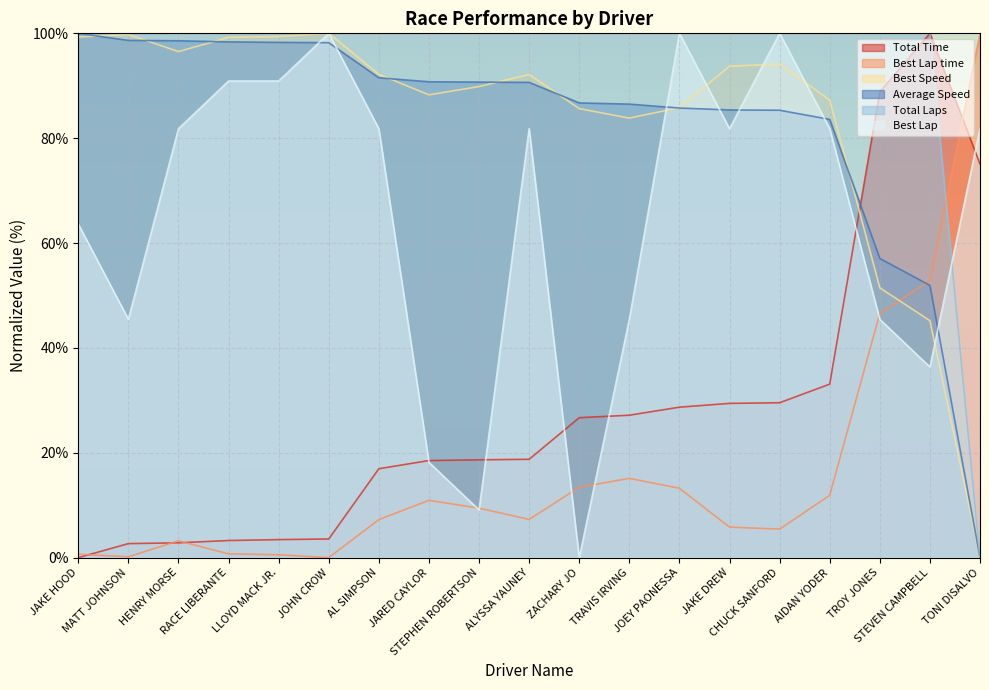

How many positive values does the Best Lap series have?

18